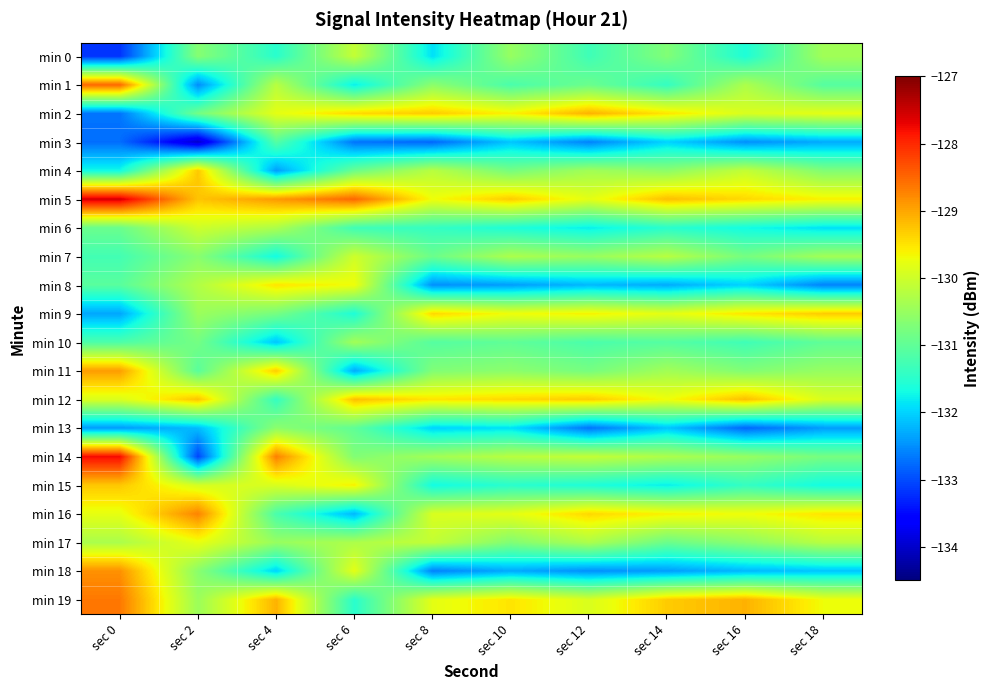

List the series in order of their peak value, highest first.

min 5, min 14, min 1, min 19, min 16, min 18, min 11, min 2, min 12, min 15, min 4, min 9, min 8, min 17, min 7, min 6, min 0, min 10, min 13, min 3